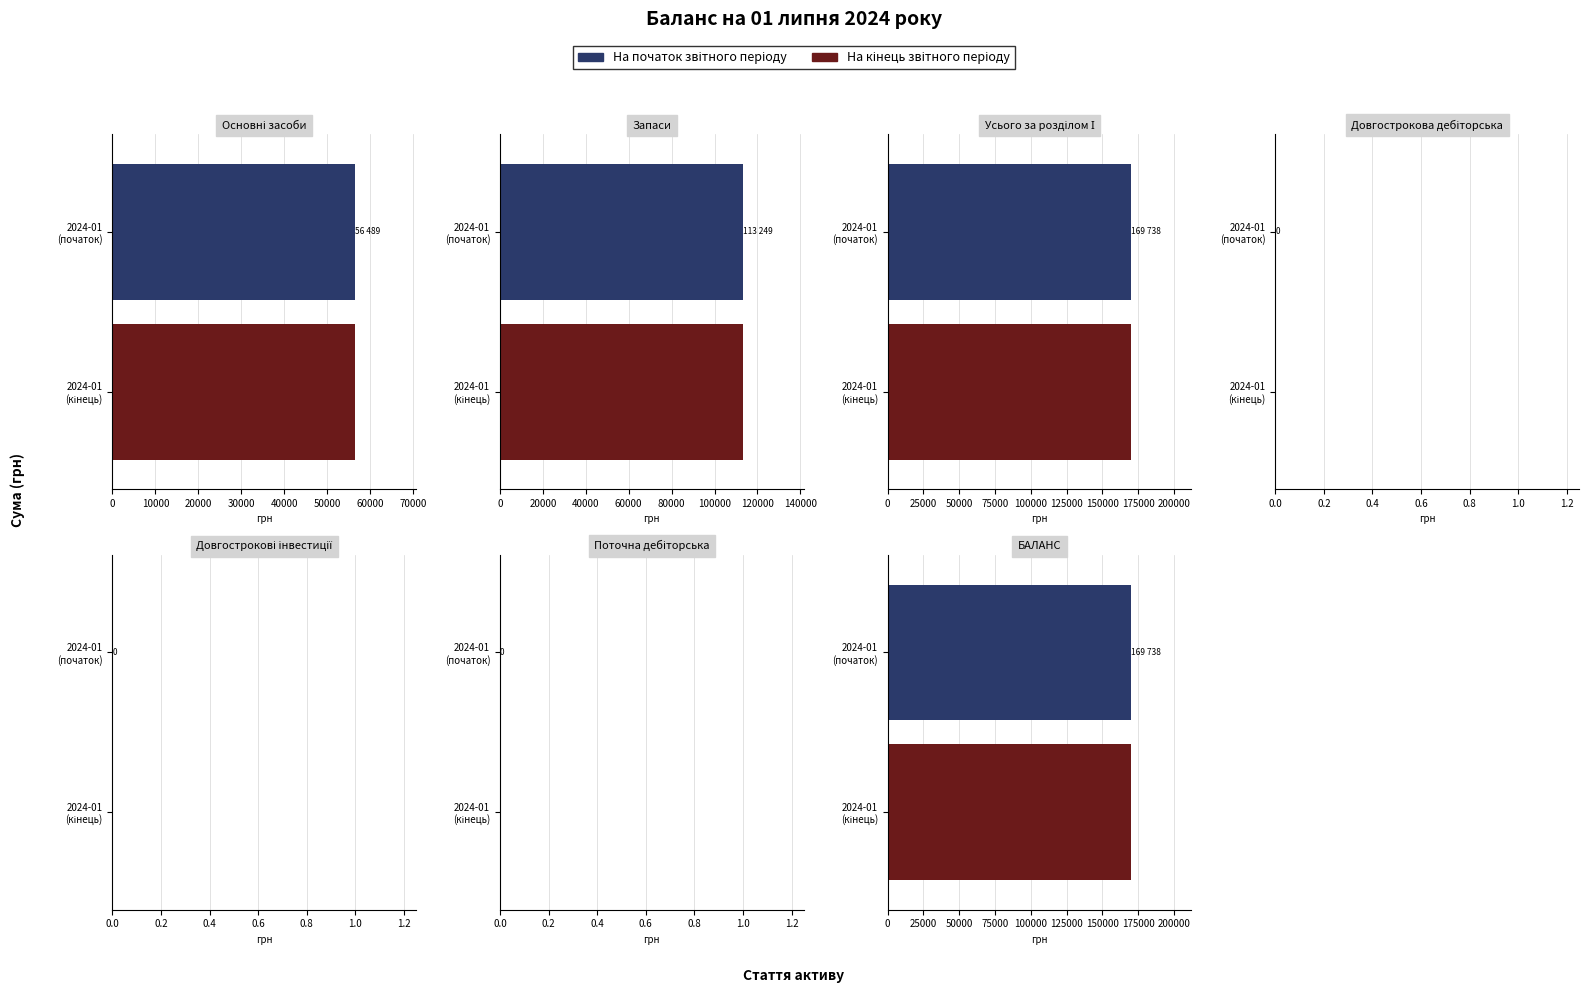

Is the value of На кінець звітного періоду at БАЛАНС greater than the value of На початок звітного періоду at БАЛАНС?

No